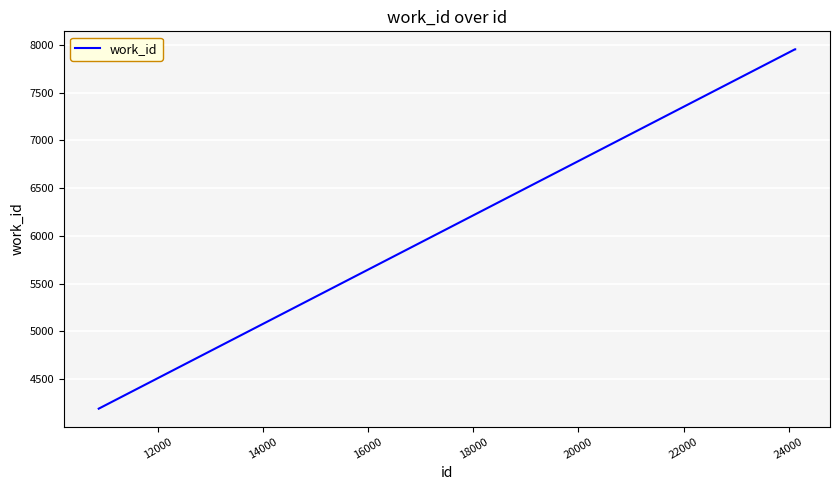

What is the minimum value shown in the chart?

4192